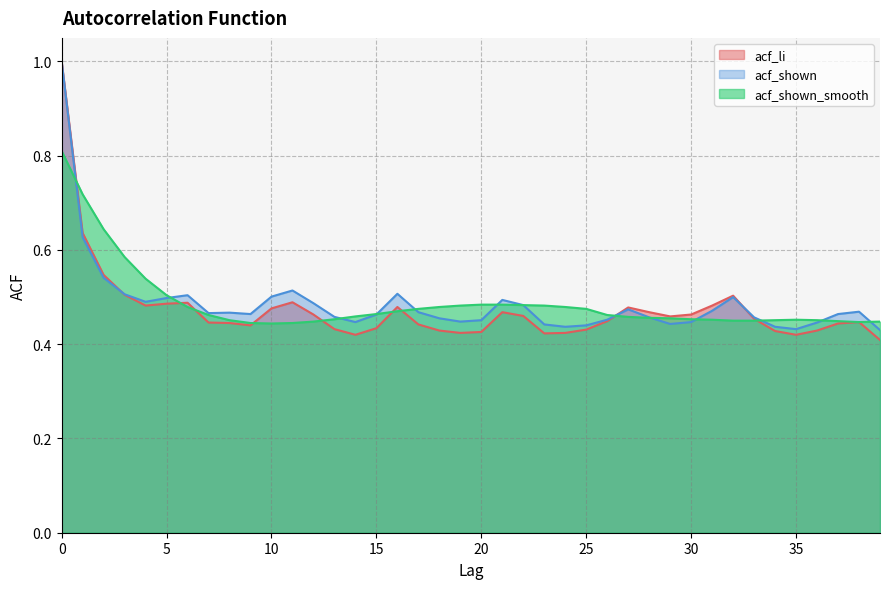

Which series has the largest total across all categories?

acf_shown_smooth